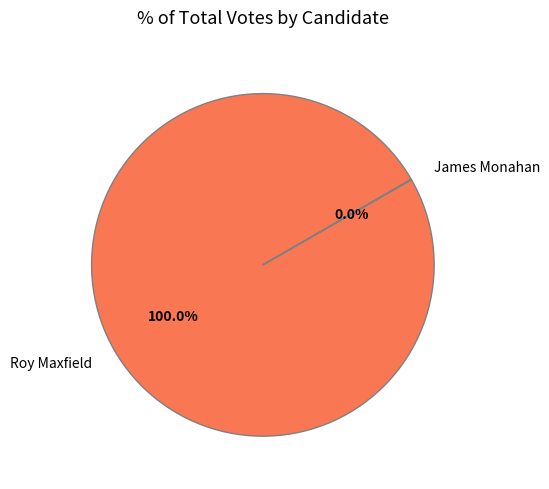

Which category accounts for the majority?

Roy Maxfield